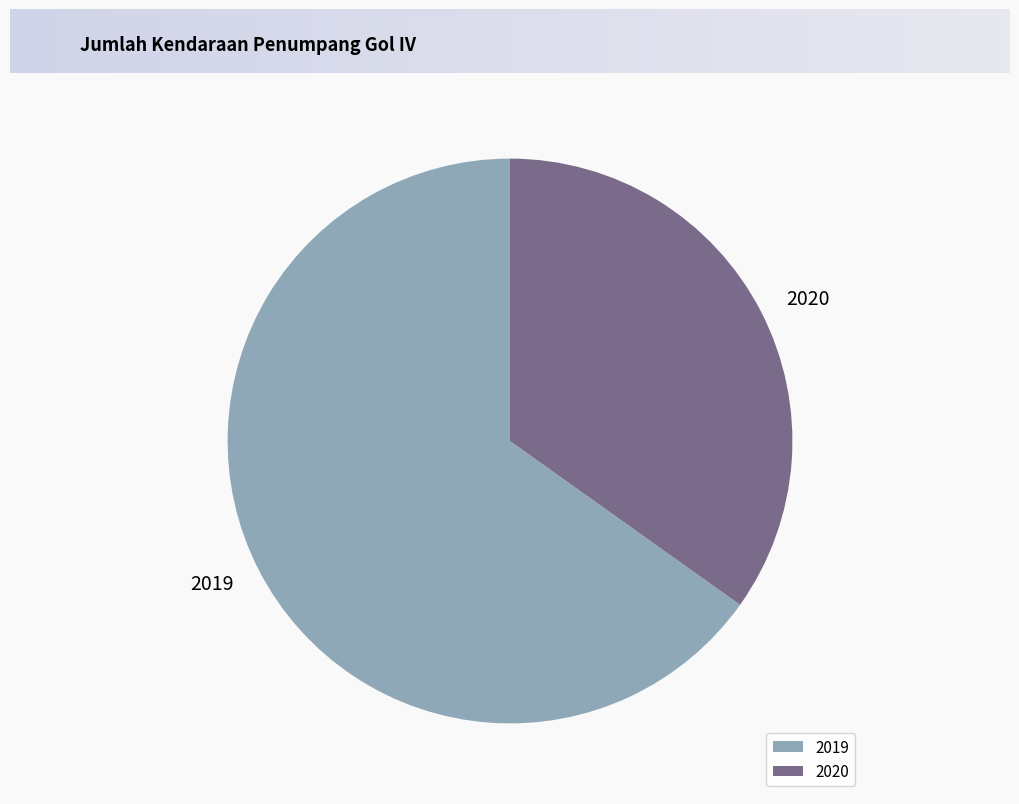

What is the smallest slice in the pie chart?

2020